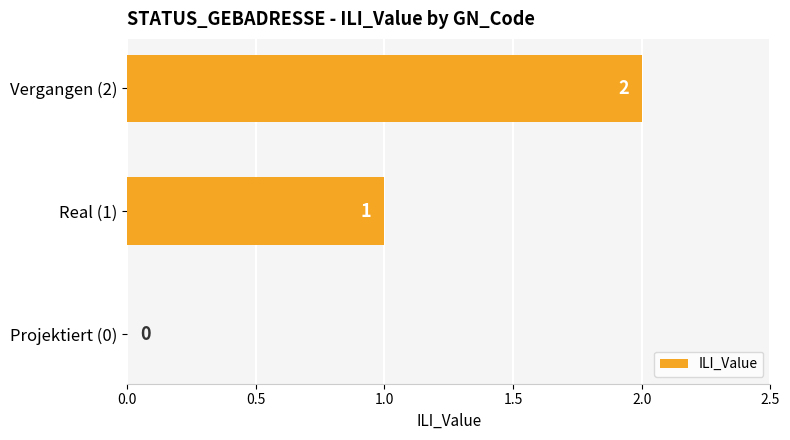

What is the sum of all values?

3